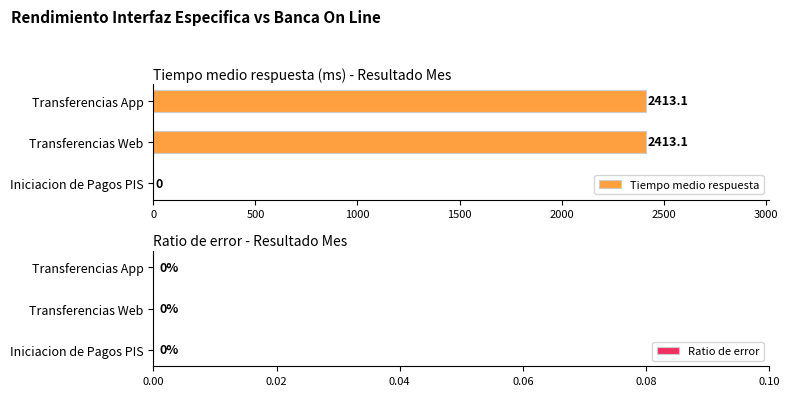

Reading bottom to top, transcribe all the data shown in this chart.

Iniciacion de Pagos PIS=0.0	Transferencias Web=2413.1	Transferencias App=2413.1